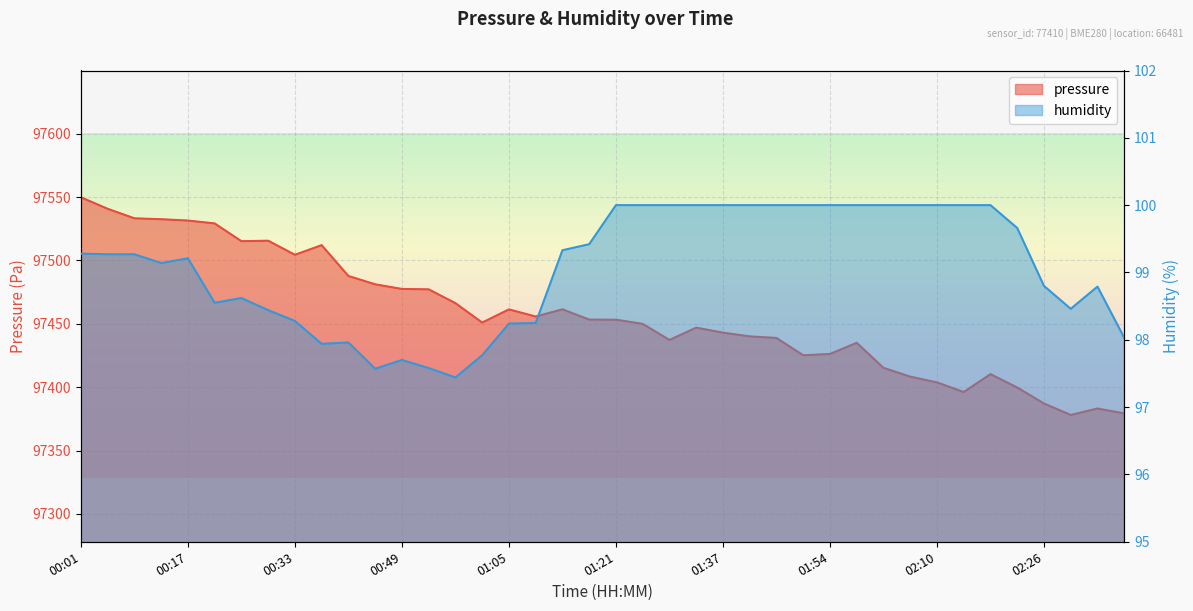

Which series has the largest total across all categories?

pressure